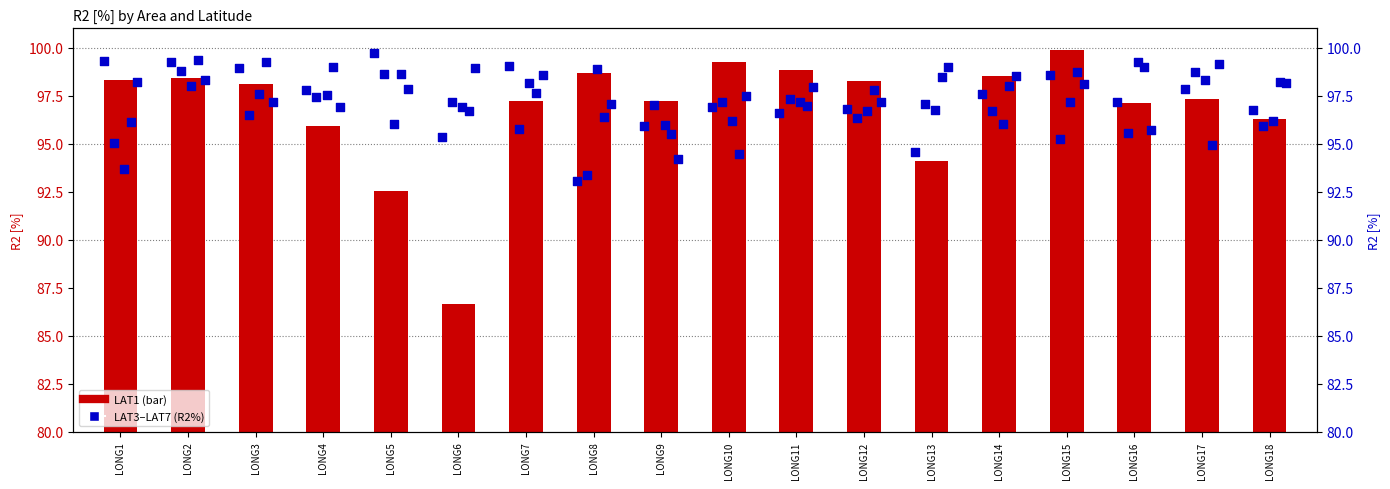

Is the value of LAT4 at LONG18 greater than the value of LAT5 at LONG17?

No